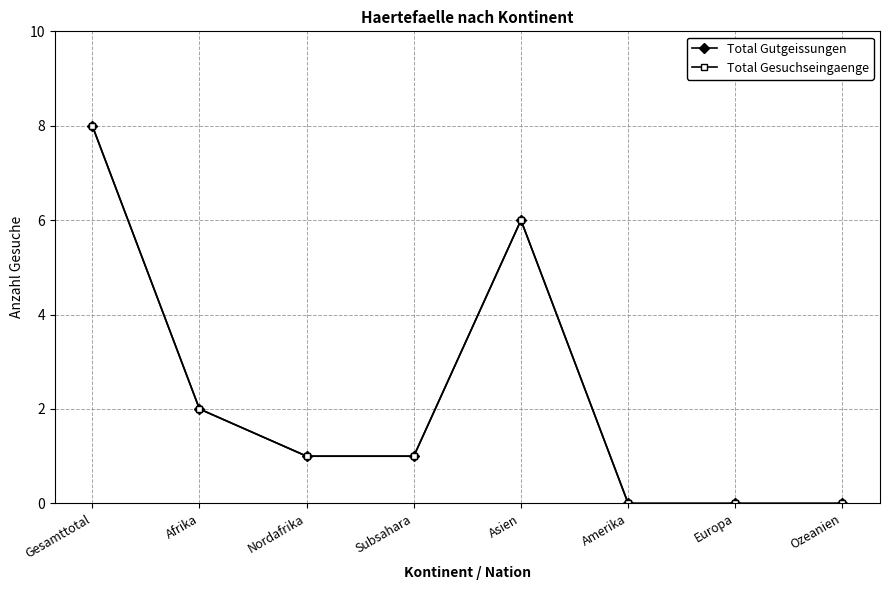

Does the chart have visible grid lines?

Yes